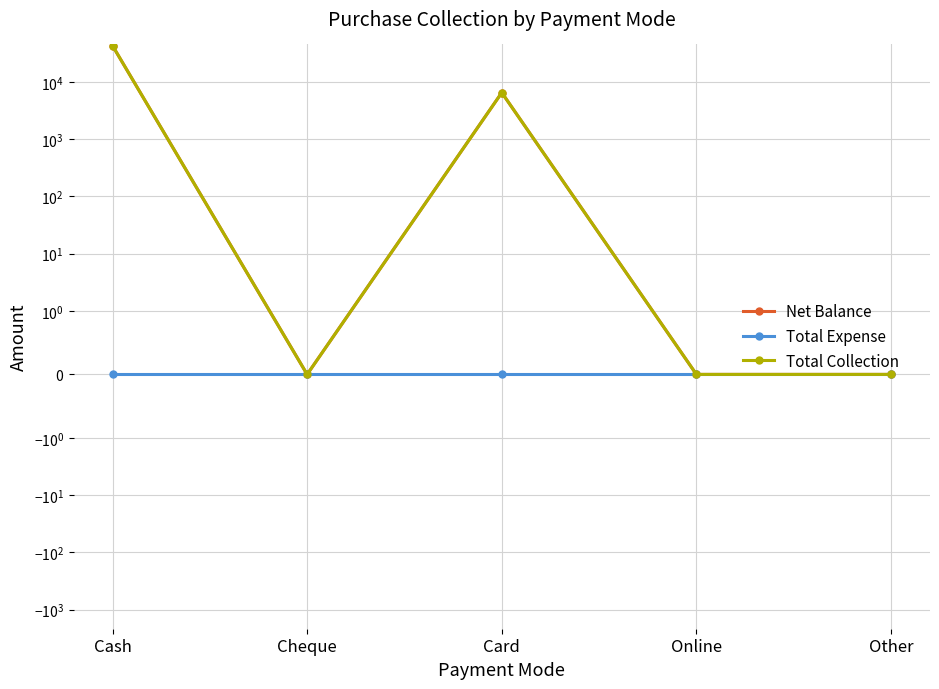

Count the number of data series in this chart.

3